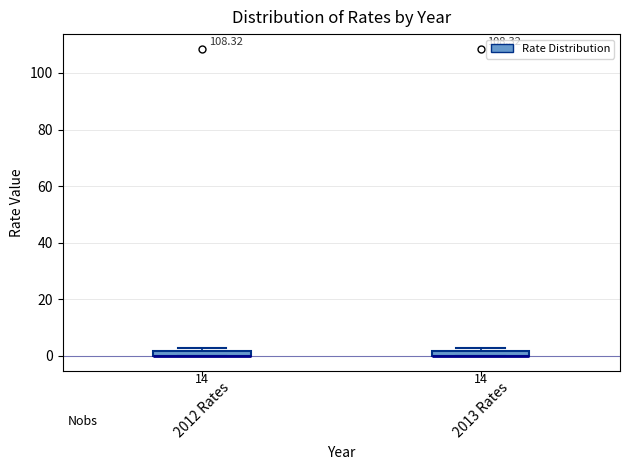

Where is the lower edge of the box for 2012 Rates on the y-axis? The values are not printed on the chart, so give them approximately, as read against the axis.

0